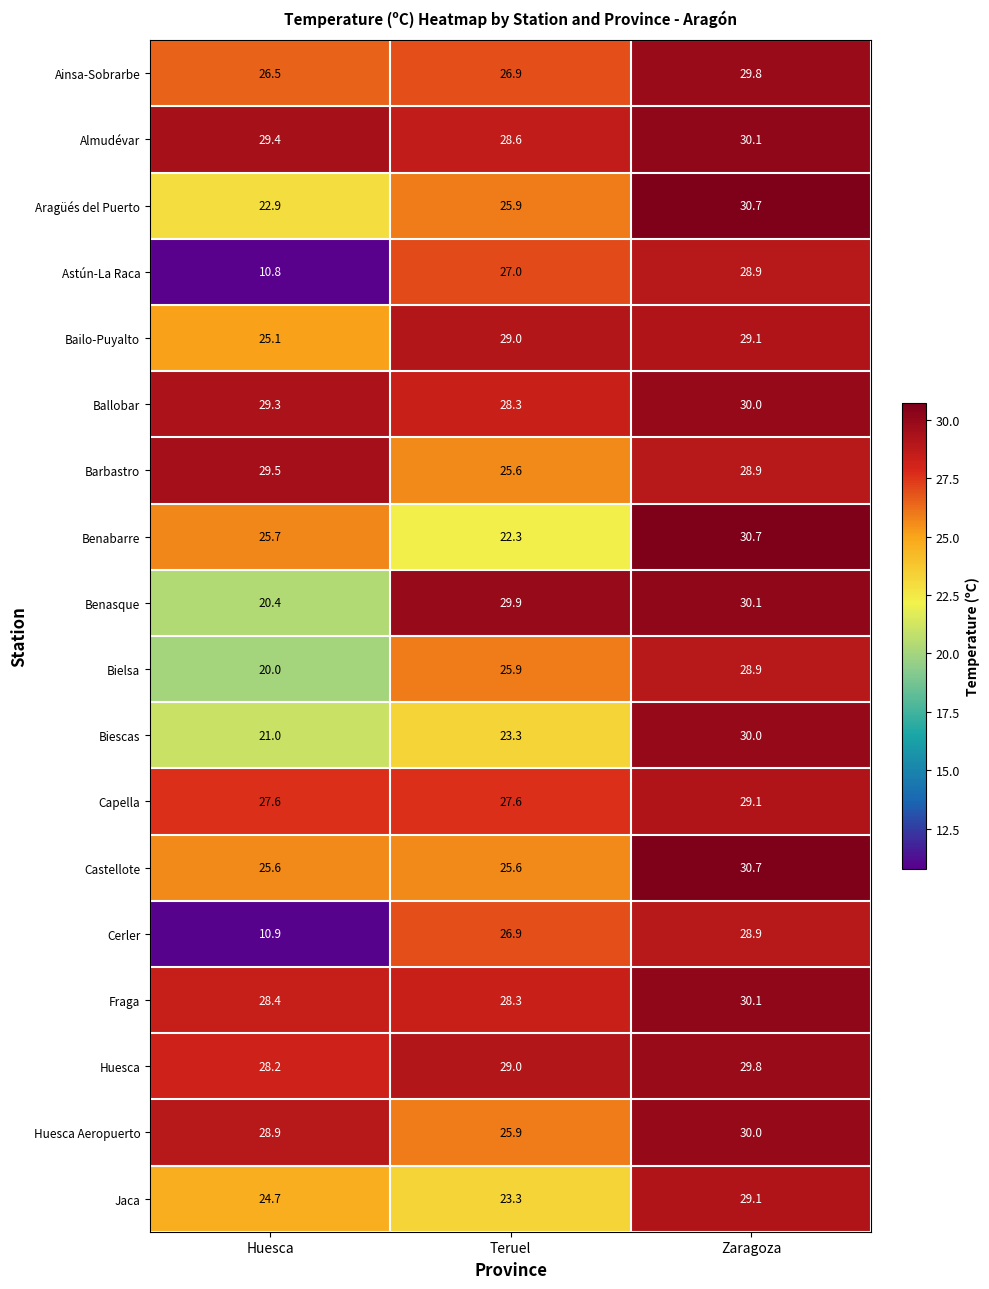

What is the maximum value shown in the chart?

30.7